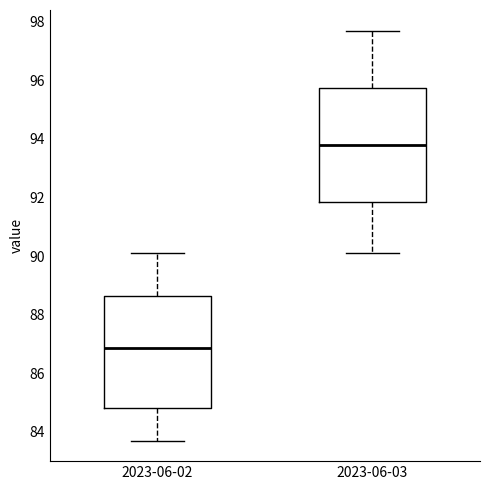

Which box's median line is the lowest?

2023-06-02